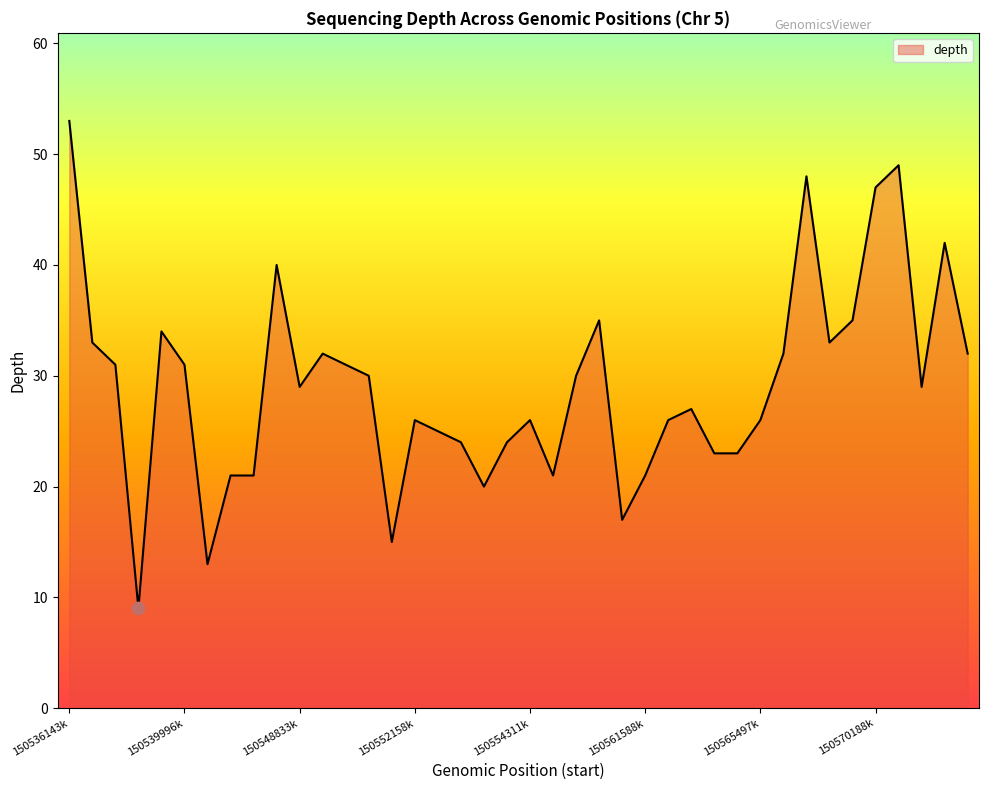

What is the minimum value shown in the chart?

9